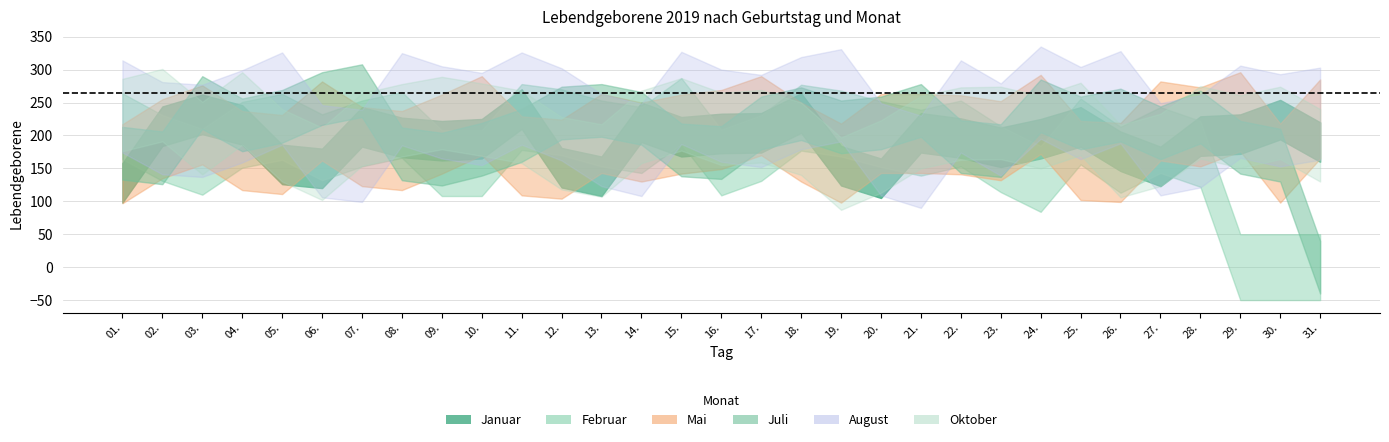

True or false: Januar has a value of 153 at 27..

True